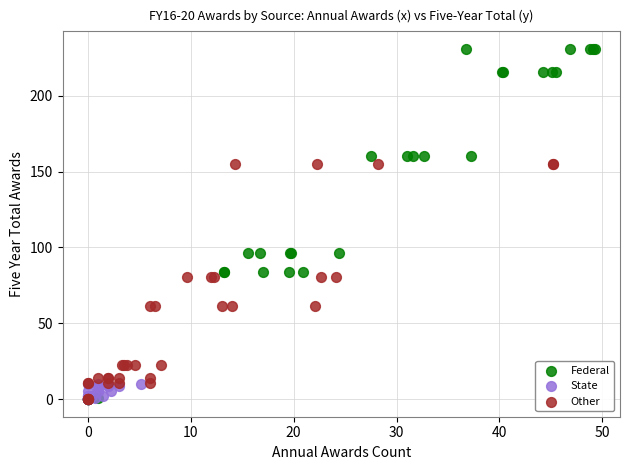

Which series contains the highest Y value?

Federal